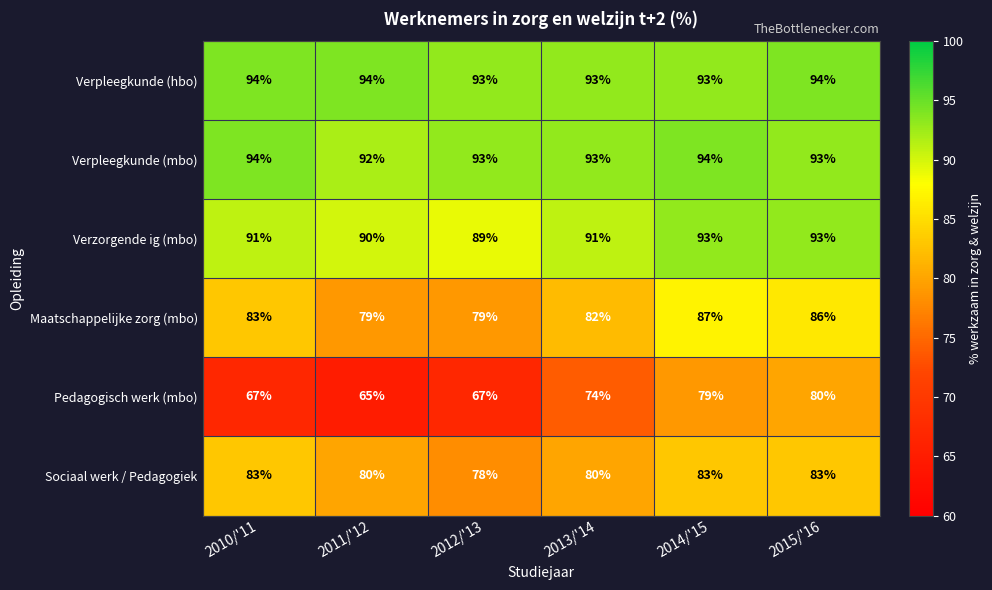

True or false: Maatschappelijke zorg (mbo) has a value of 36 at 2012/'13.

False